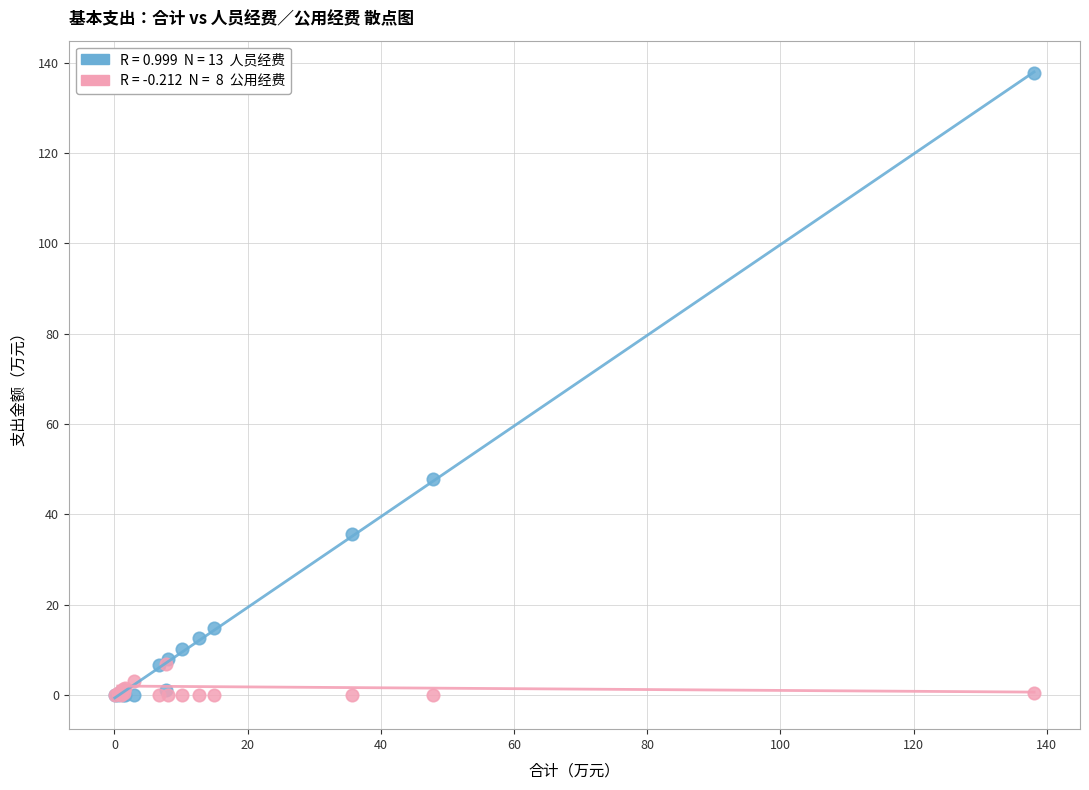

Across all series, what Y value is closest to 68?

47.8